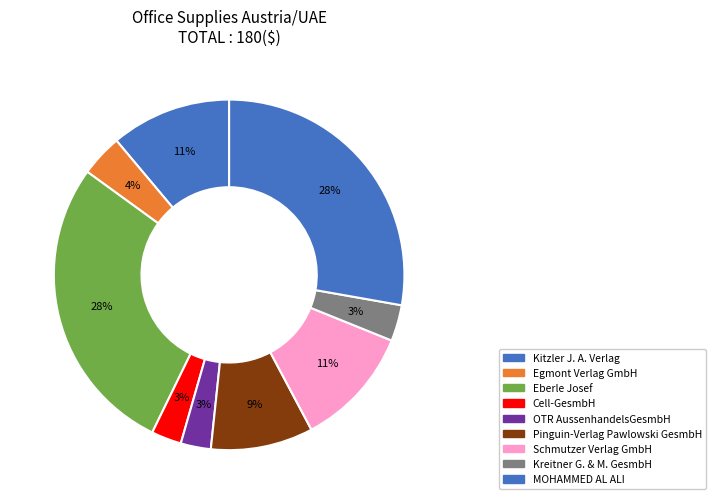

How many slices are in this pie chart?

9